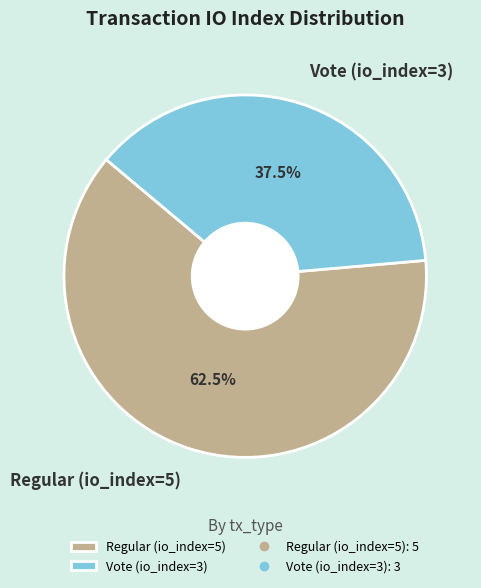

Count the number of slices in the pie.

2